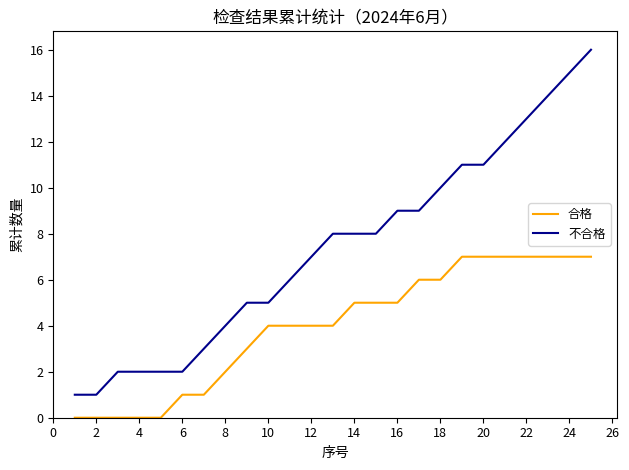

Which series has the largest total across all categories?

不合格